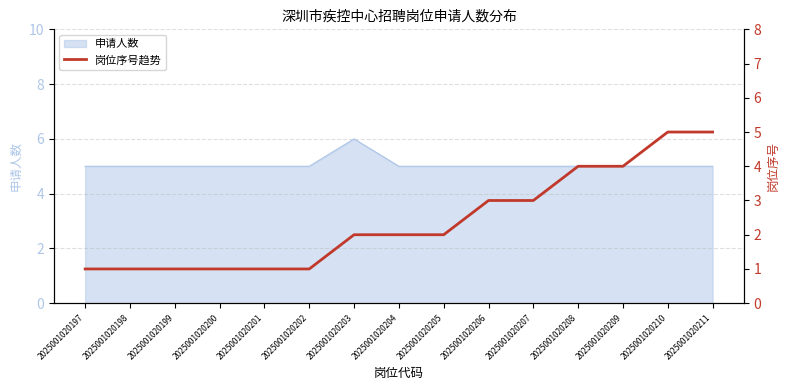

What is the greatest value displayed?

5